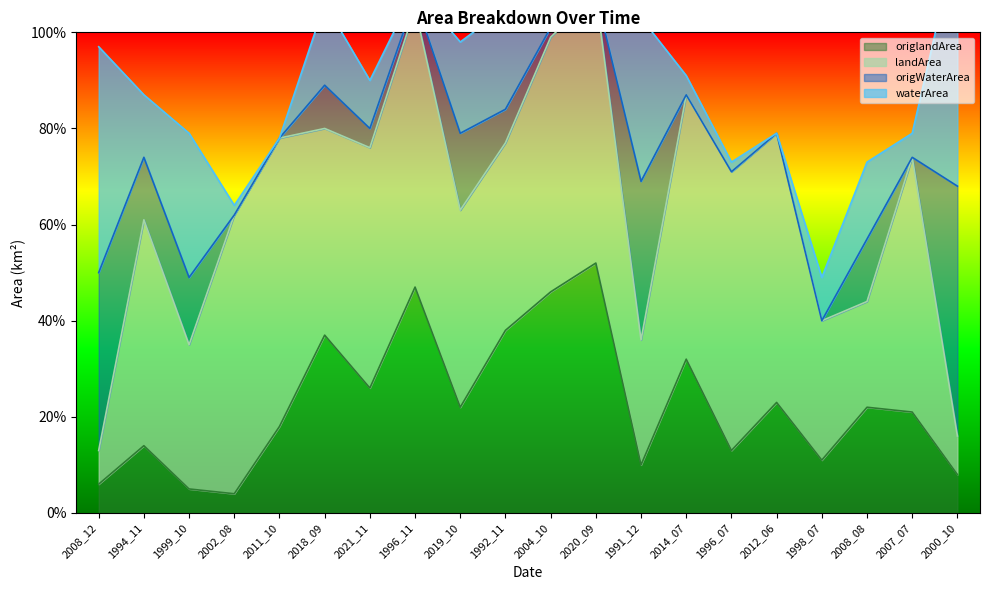

What is the difference between the maximum and second lowest values in the waterArea series?

0.5